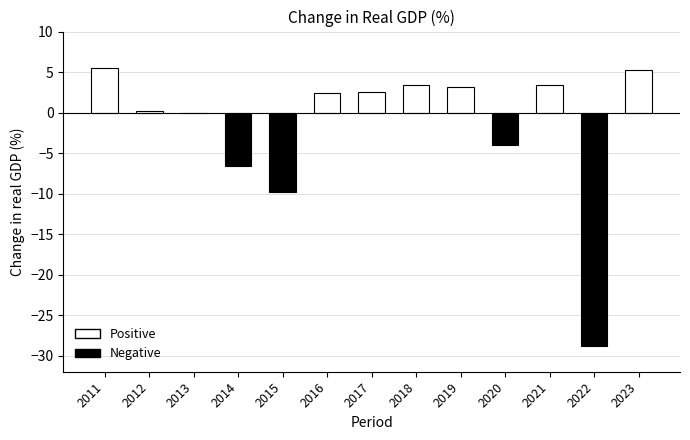

What is the average value?

-1.8